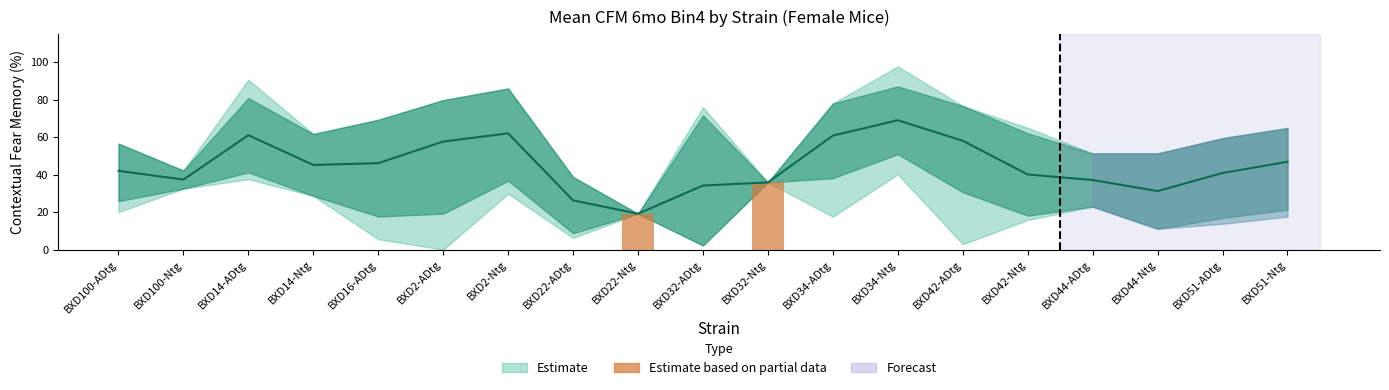

At how many categories does at least one series exceed 47?

15